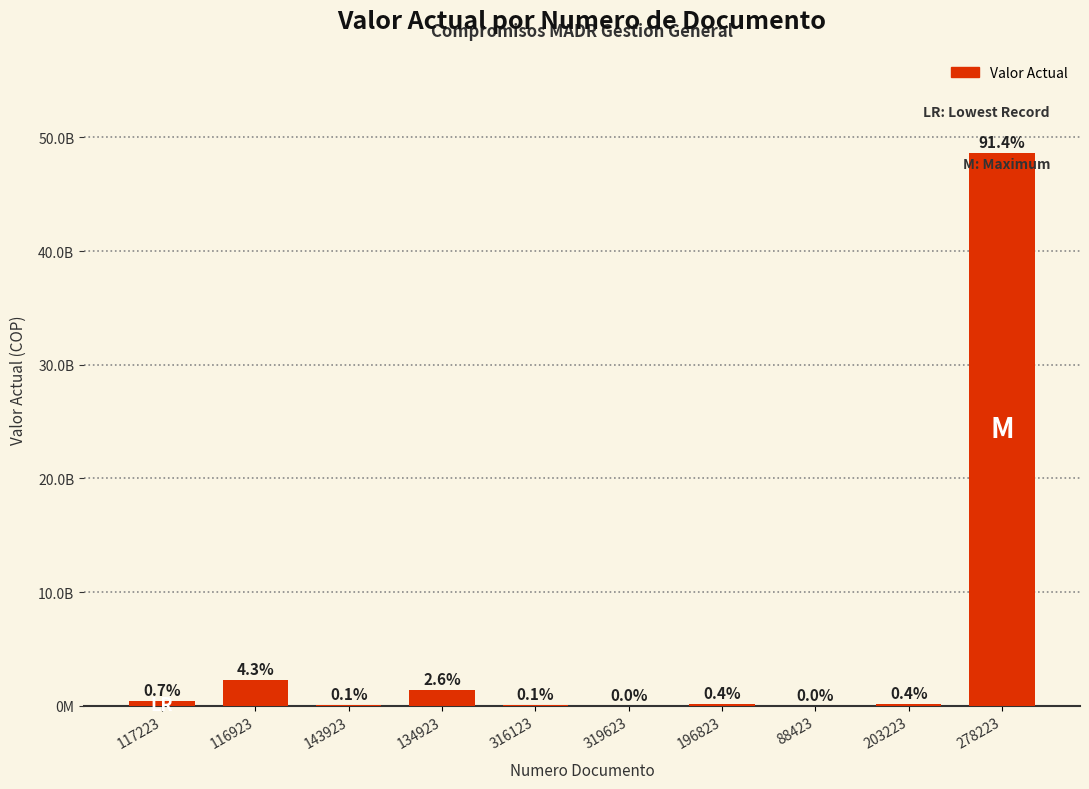

Is it true that the value at 316123 is 21247855?

False